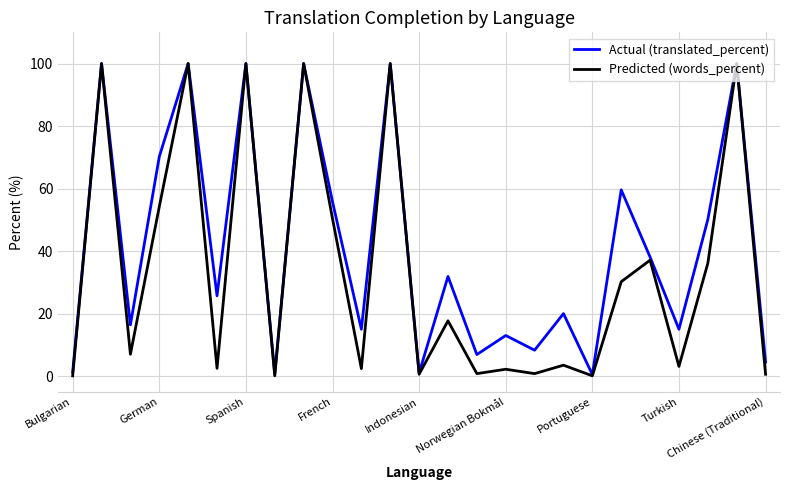

At how many categories does at least one series exceed 47?

10